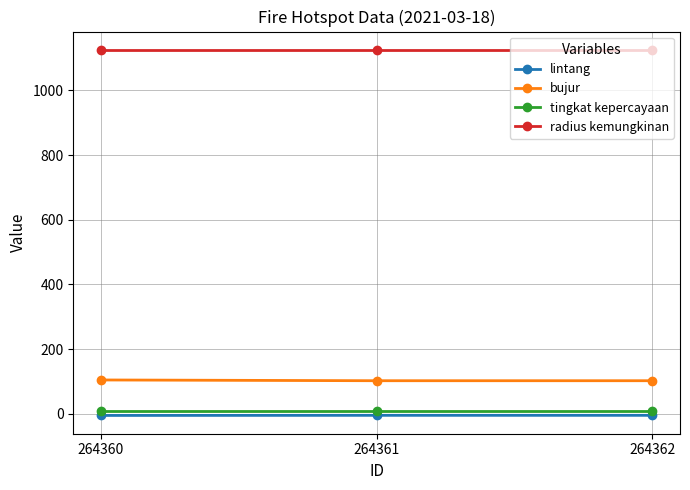

How many categories are shown in the chart?

3